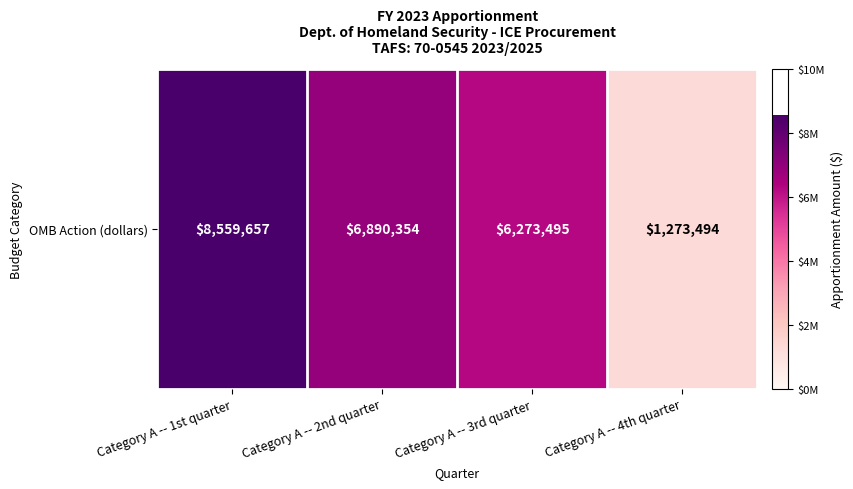

Count the number of values greater than 6890354.

1